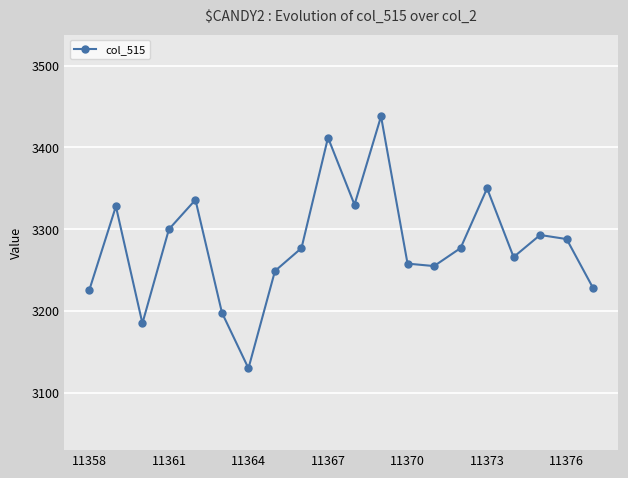

How many lines are shown in the chart?

1